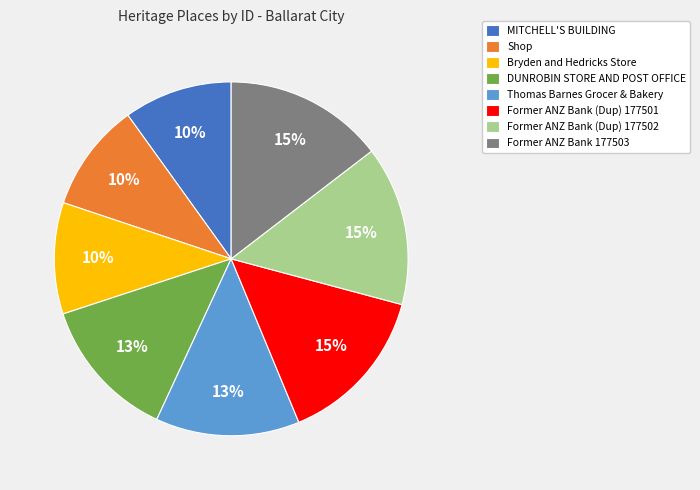

Is it true that DUNROBIN STORE AND POST OFFICE is 27% of the pie?

False